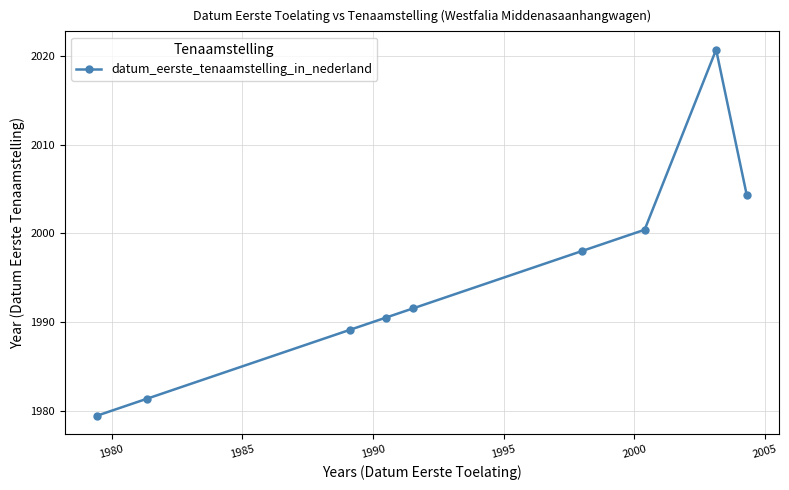

How many interior local peaks (higher than both neighbors) does the data have?

1